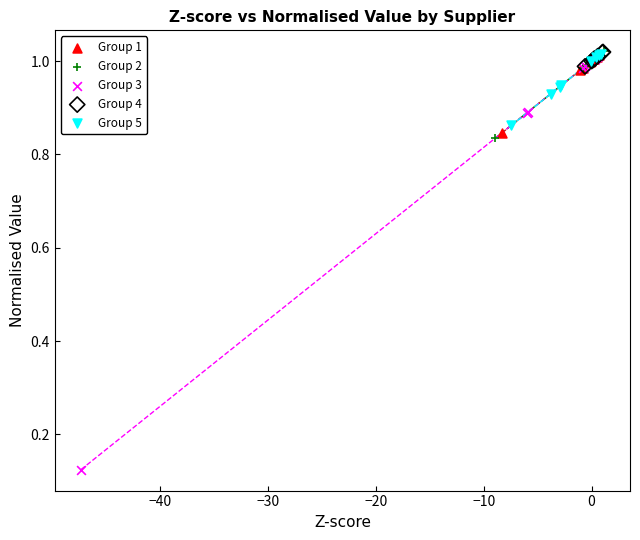

Which series has the largest Y range (max minus min)?

Group 3